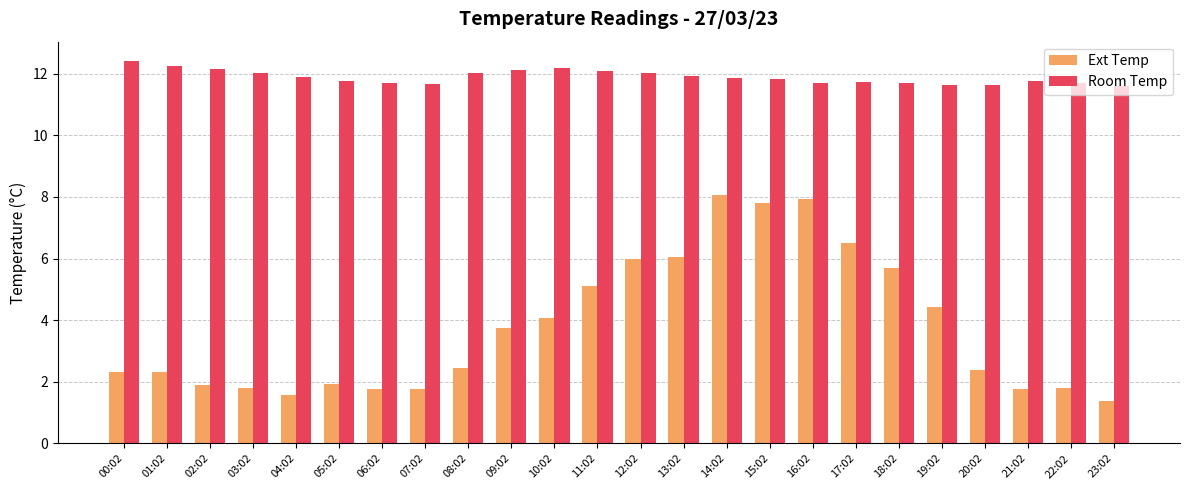

Which series has the widest spread of values?

Ext Temp